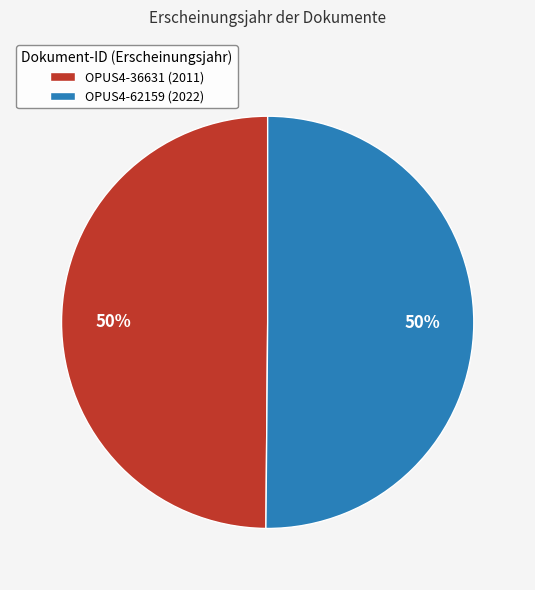

Combined, do OPUS4-62159 (2022) and OPUS4-36631 (2011) account for over 50%?

Yes